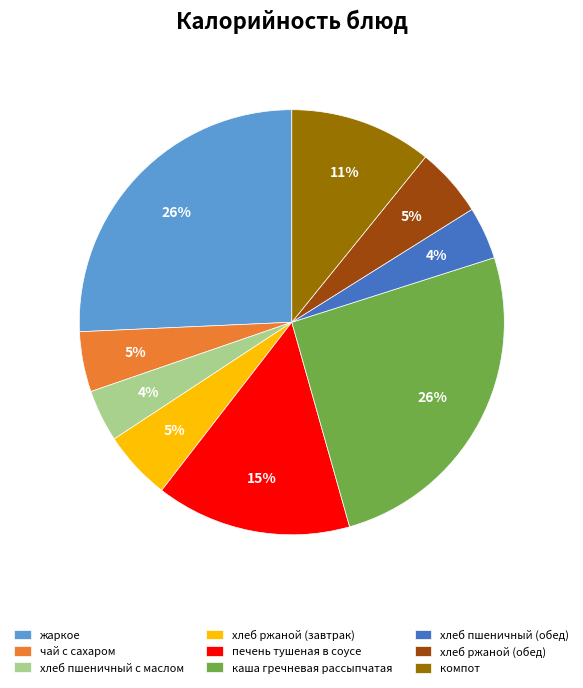

Is the sum of печень тушеная в соусе and жаркое greater than half?

No